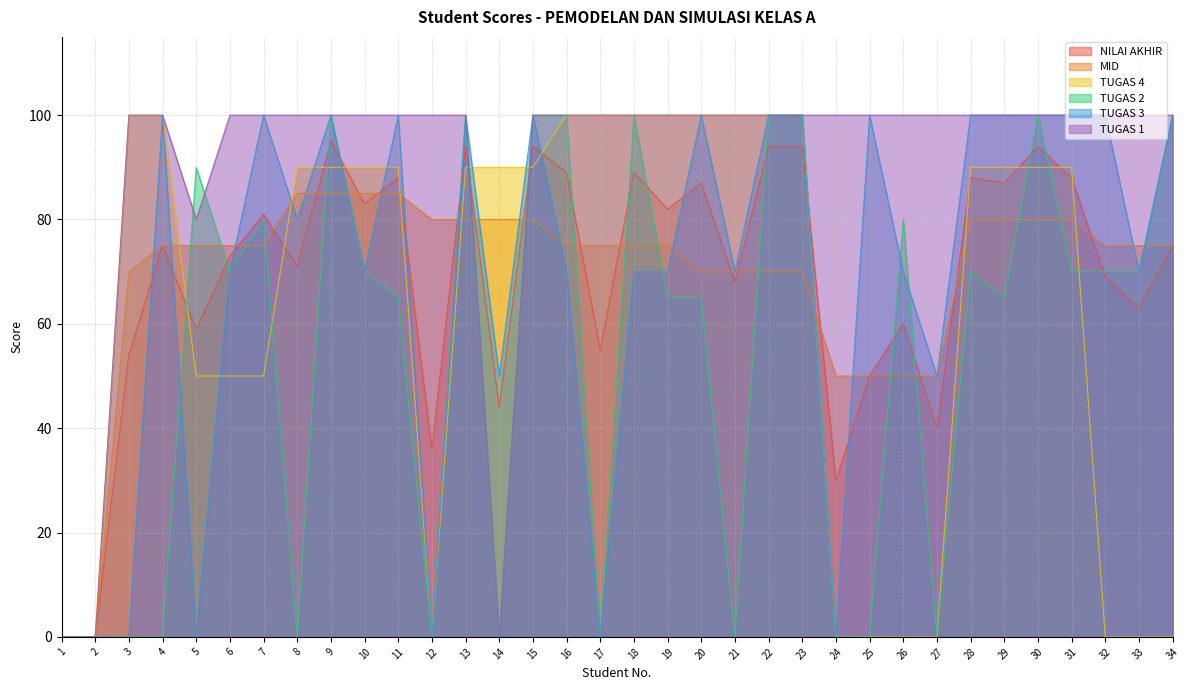

How many intersections are there between MID and TUGAS 4?

7